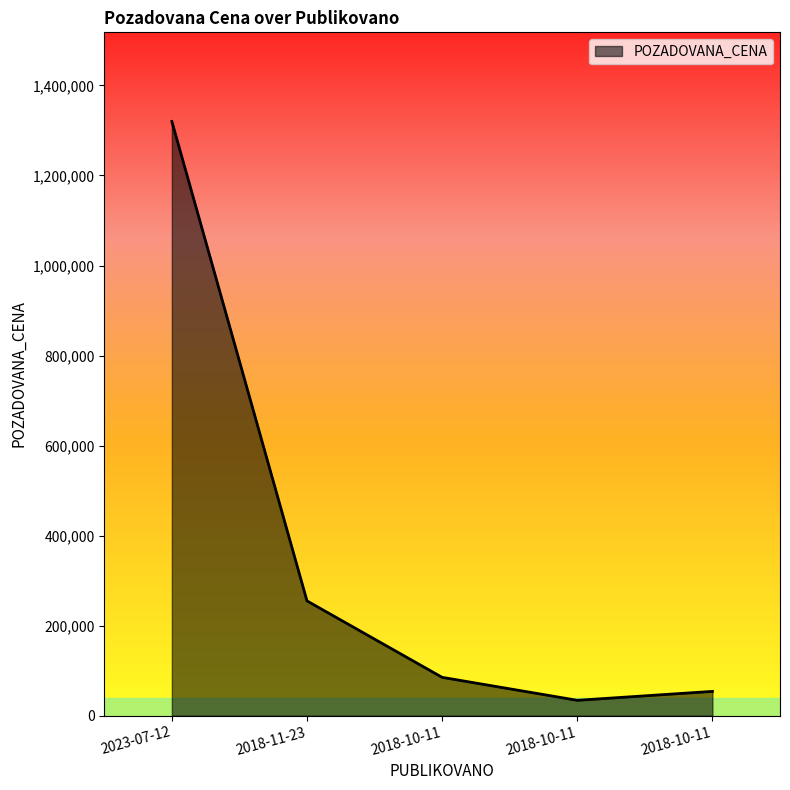

Does the chart have visible grid lines?

No